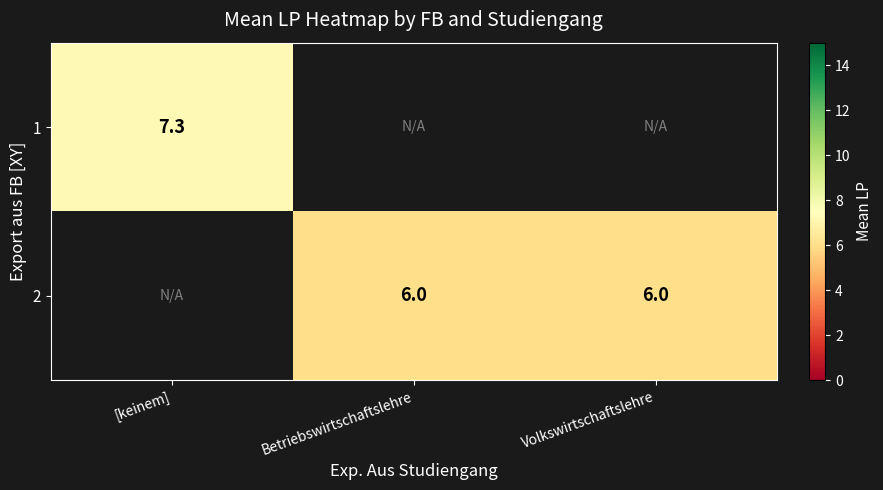

Which category has the highest value in the 2 series?

[keinem]